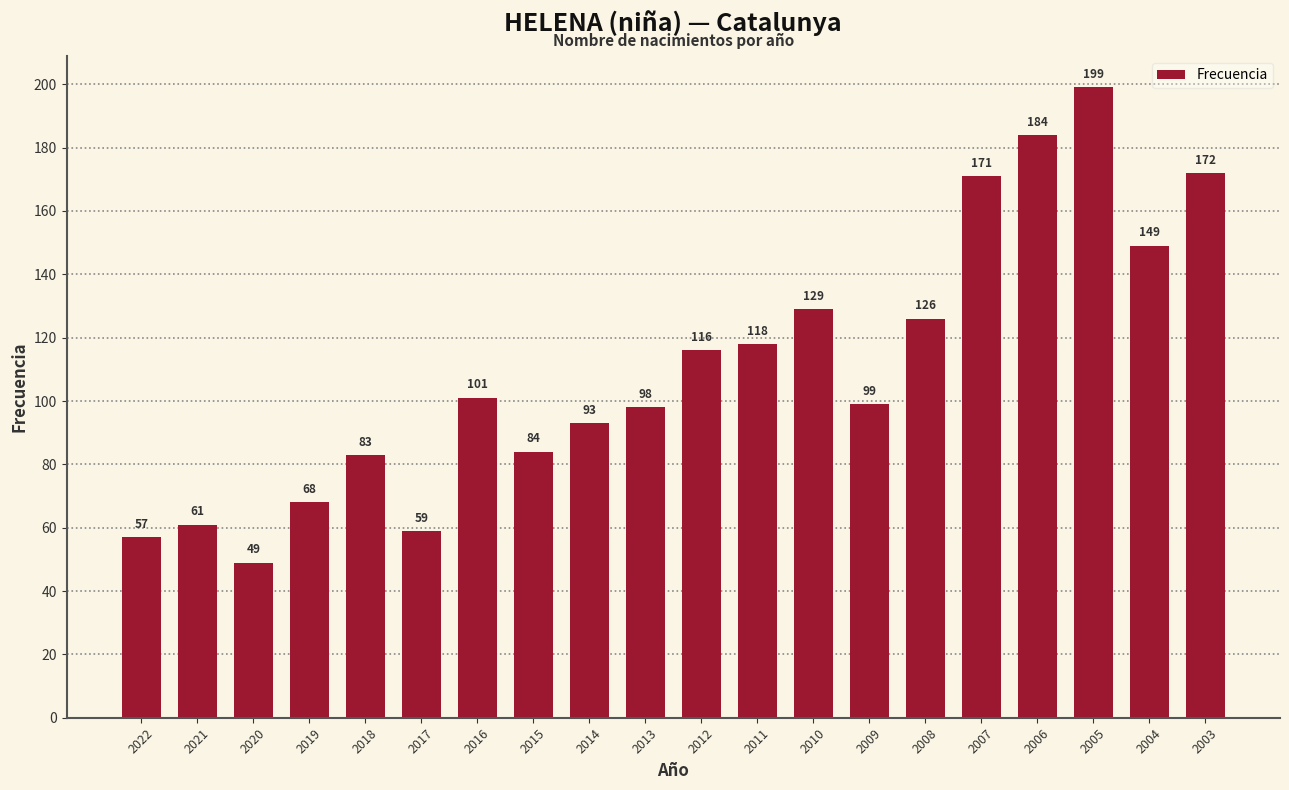

Reading left to right, what are all the values shown in this chart?

2022=57	2021=61	2020=49	2019=68	2018=83	2017=59	2016=101	2015=84	2014=93	2013=98	2012=116	2011=118	2010=129	2009=99	2008=126	2007=171	2006=184	2005=199	2004=149	2003=172